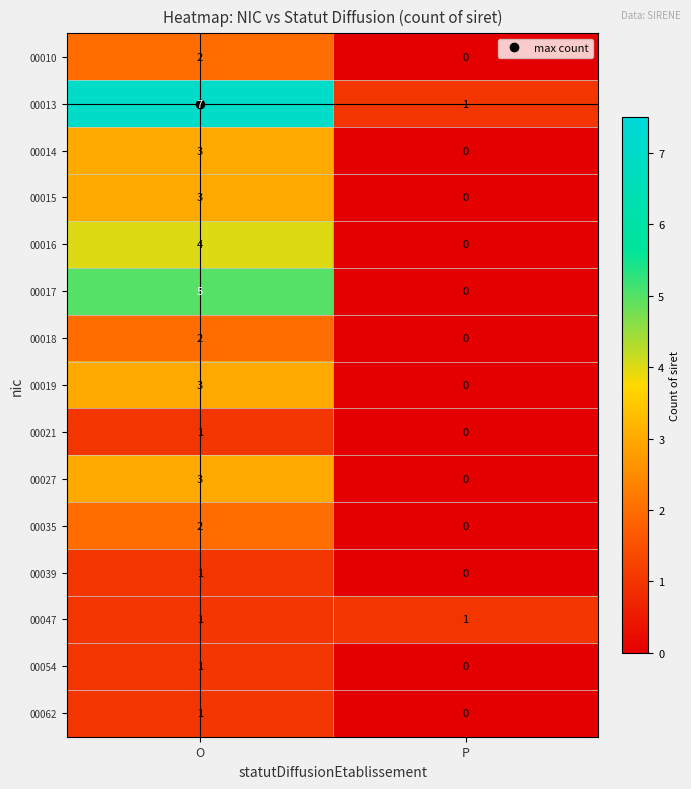

What is the maximum value shown in the chart?

7